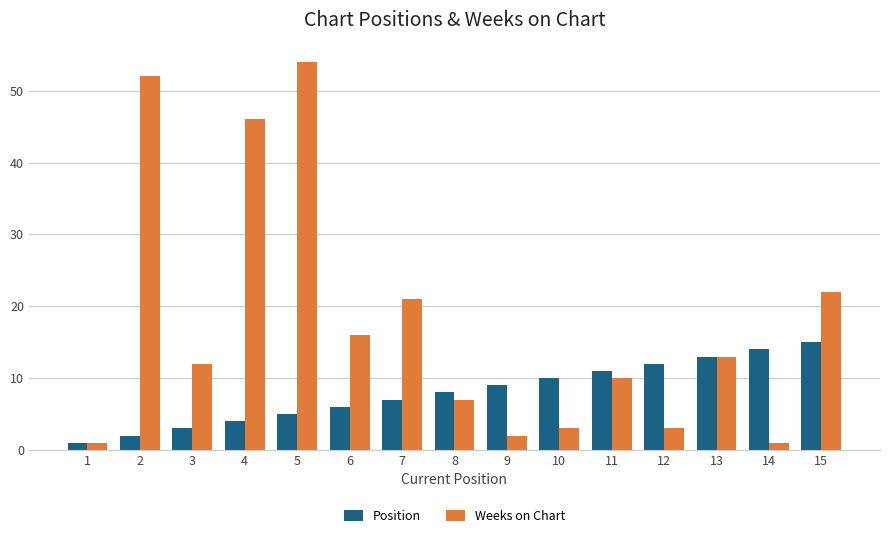

At 15, list the series in order from largest to smallest.

Weeks on Chart, Position